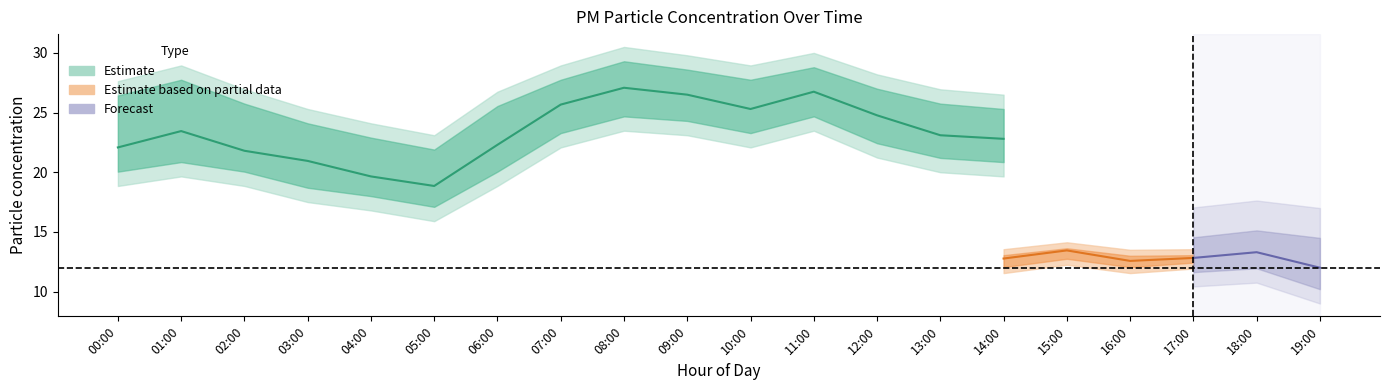

What position from the left is 16:00?

17